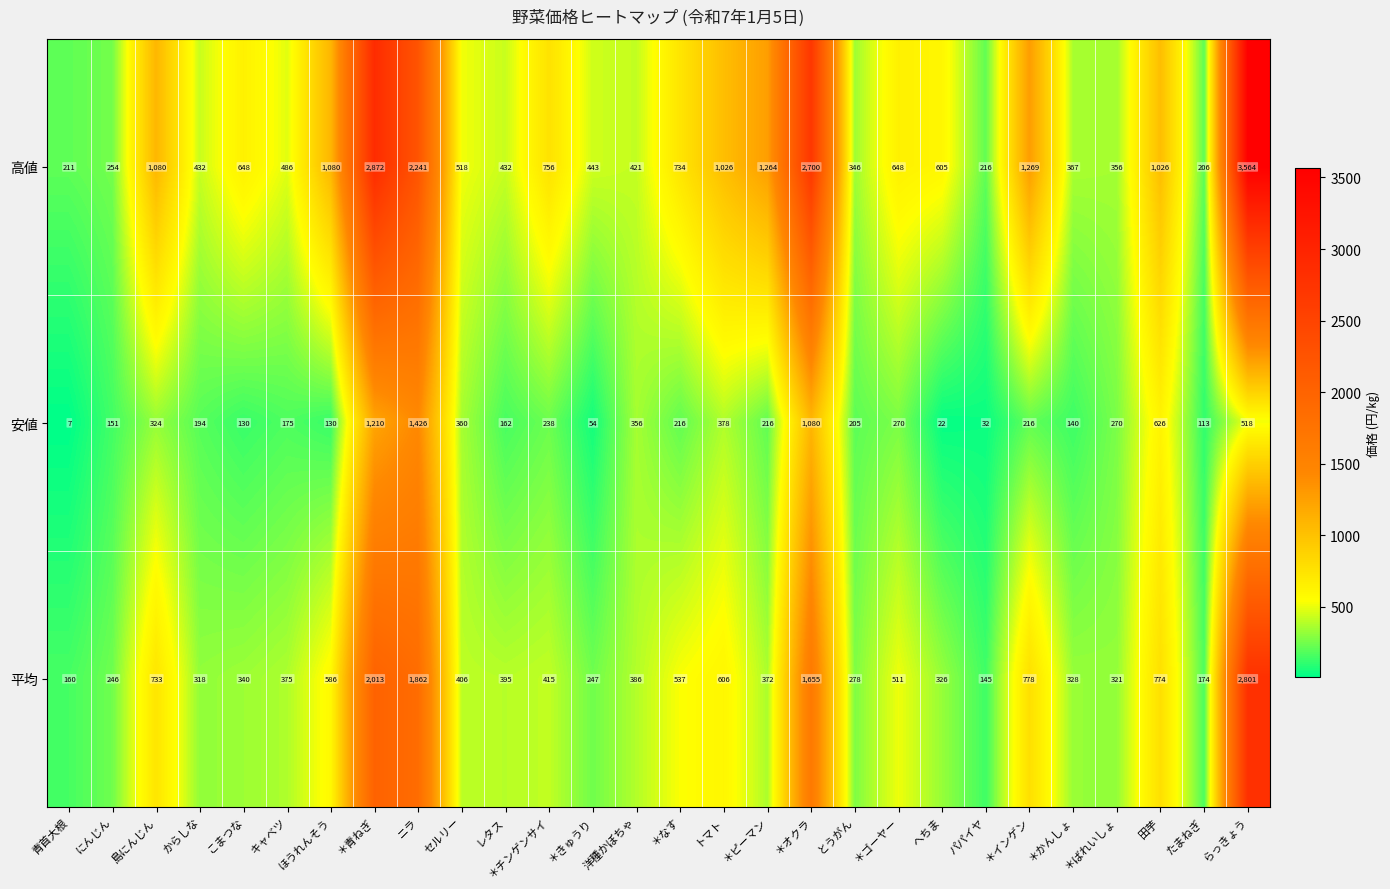

Which series has the largest range (max minus min)?

高値